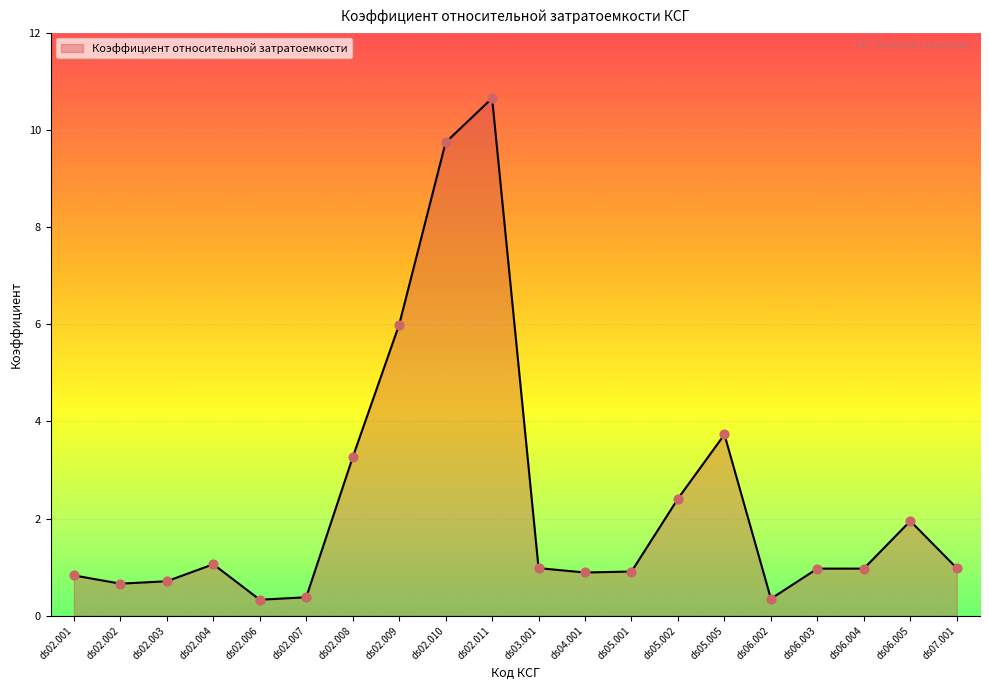

Approximately how many times larger is the value at ds06.004 compared to ds02.009?

0.2